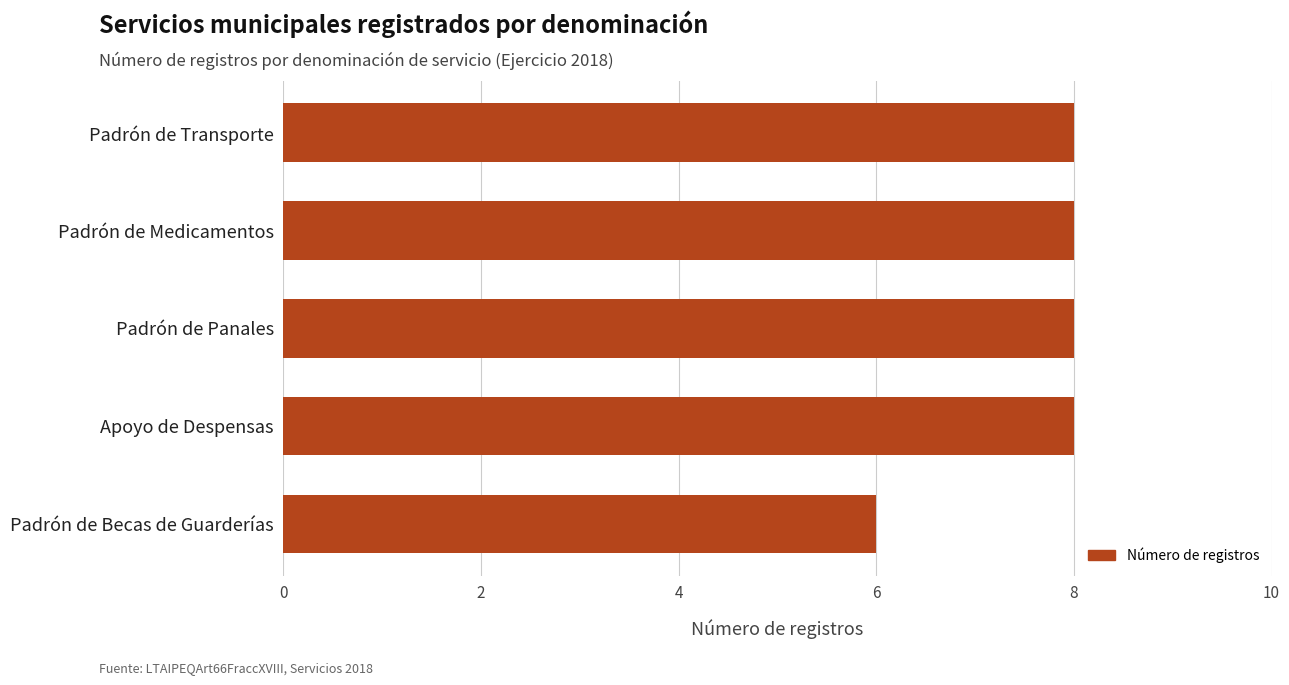

What is the average value?

8